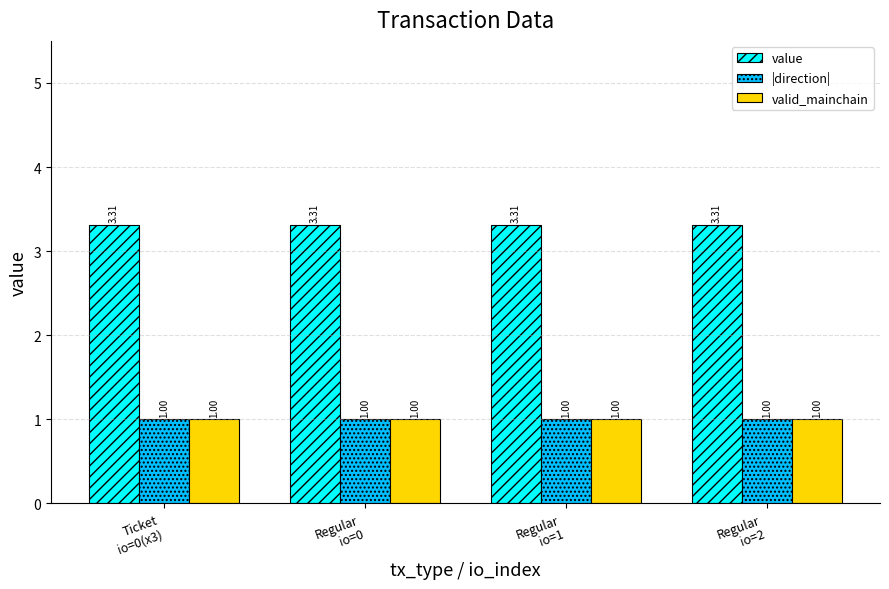

The value of value at Ticket
io=0(x3) is 4.6. True or false?

False